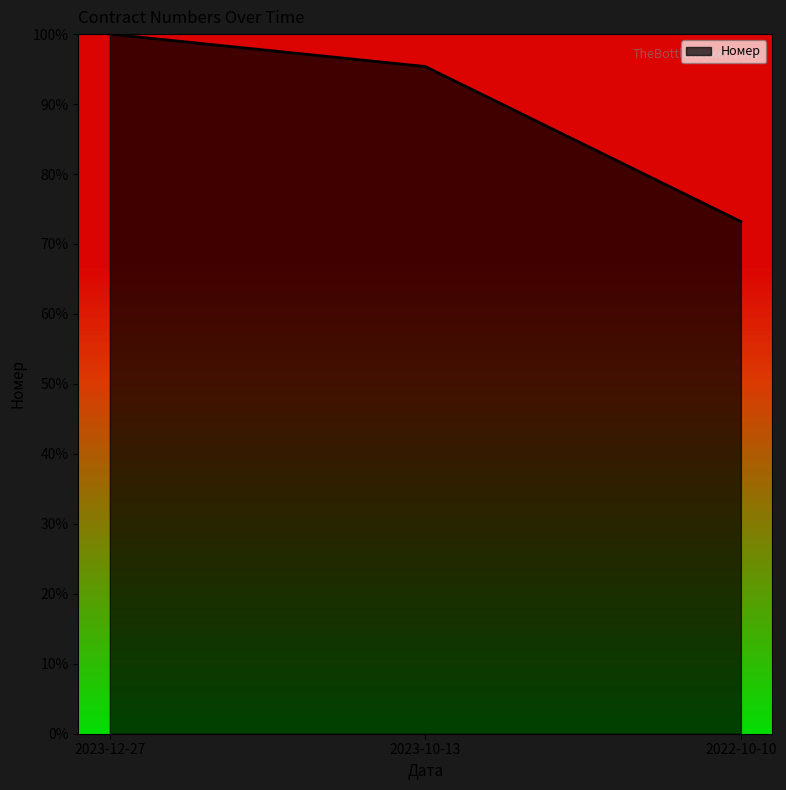

Is it true that the value at 2022-10-10 is 20.3?

False